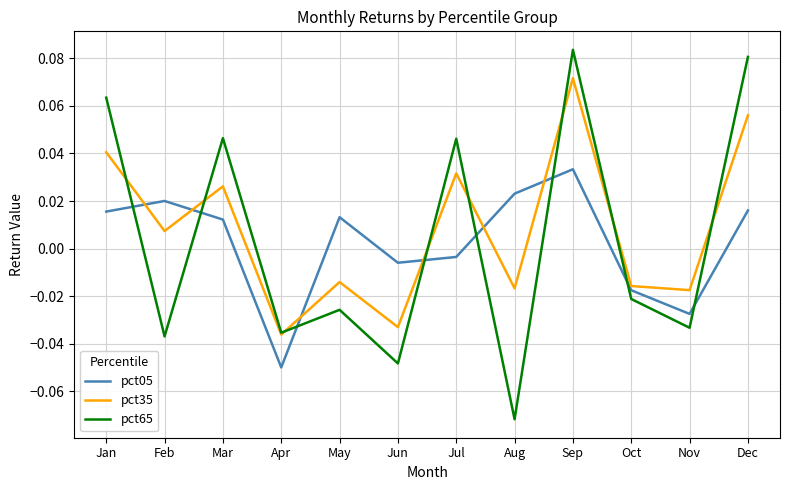

Which series changed the most between Mar and Sep?

pct35